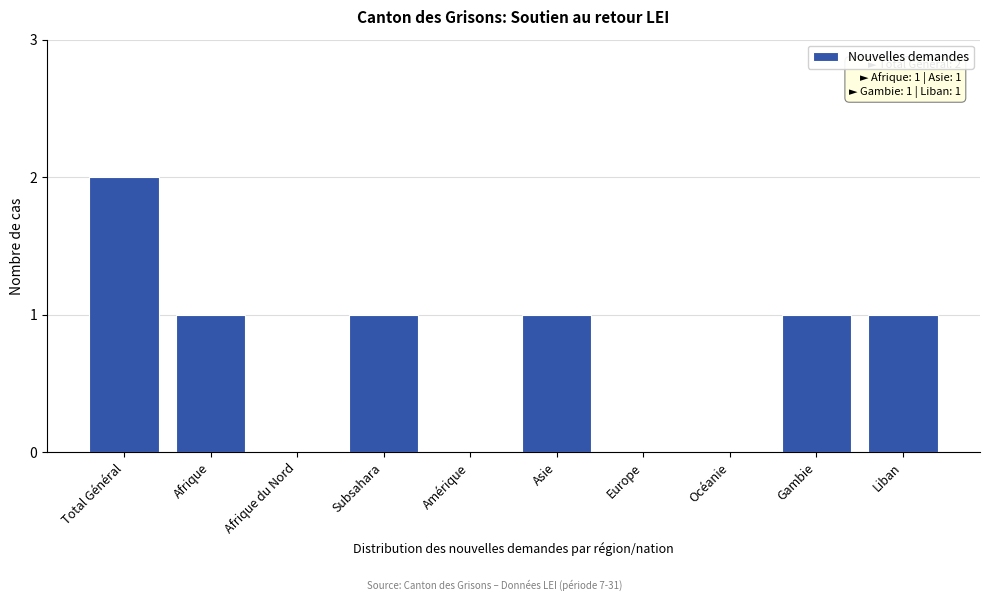

Reading left to right, what are all the values shown in this chart?

Total Général=2	Afrique=1	Afrique du Nord=0	Subsahara=1	Amérique=0	Asie=1	Europe=0	Océanie=0	Gambie=1	Liban=1